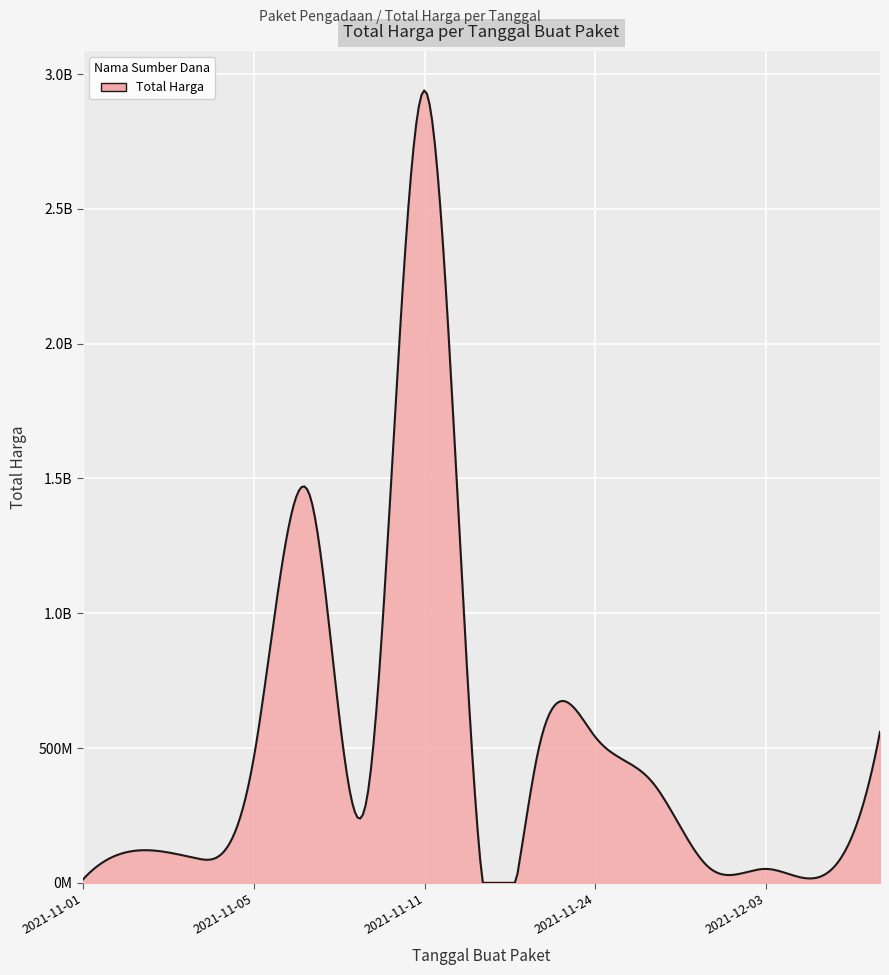

What is the label of the 14th point from the left?

2021-11-08